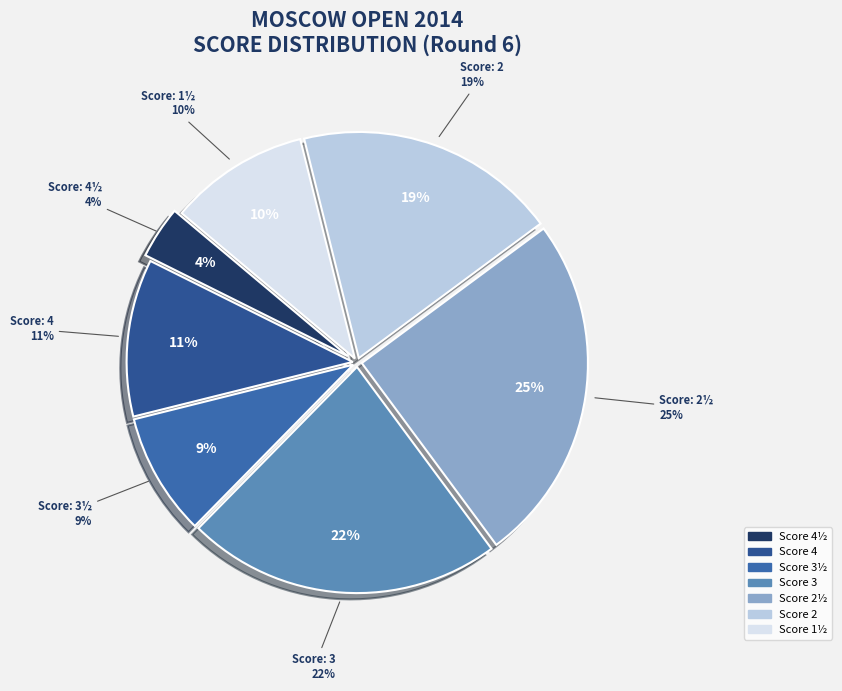

How many slices are in this pie chart?

7